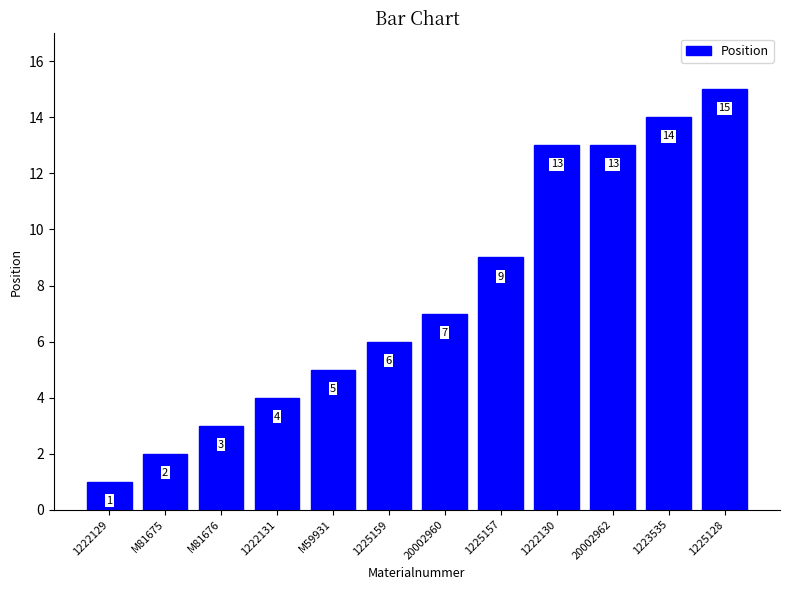

Is it true that the value at 1222130 is 13?

True